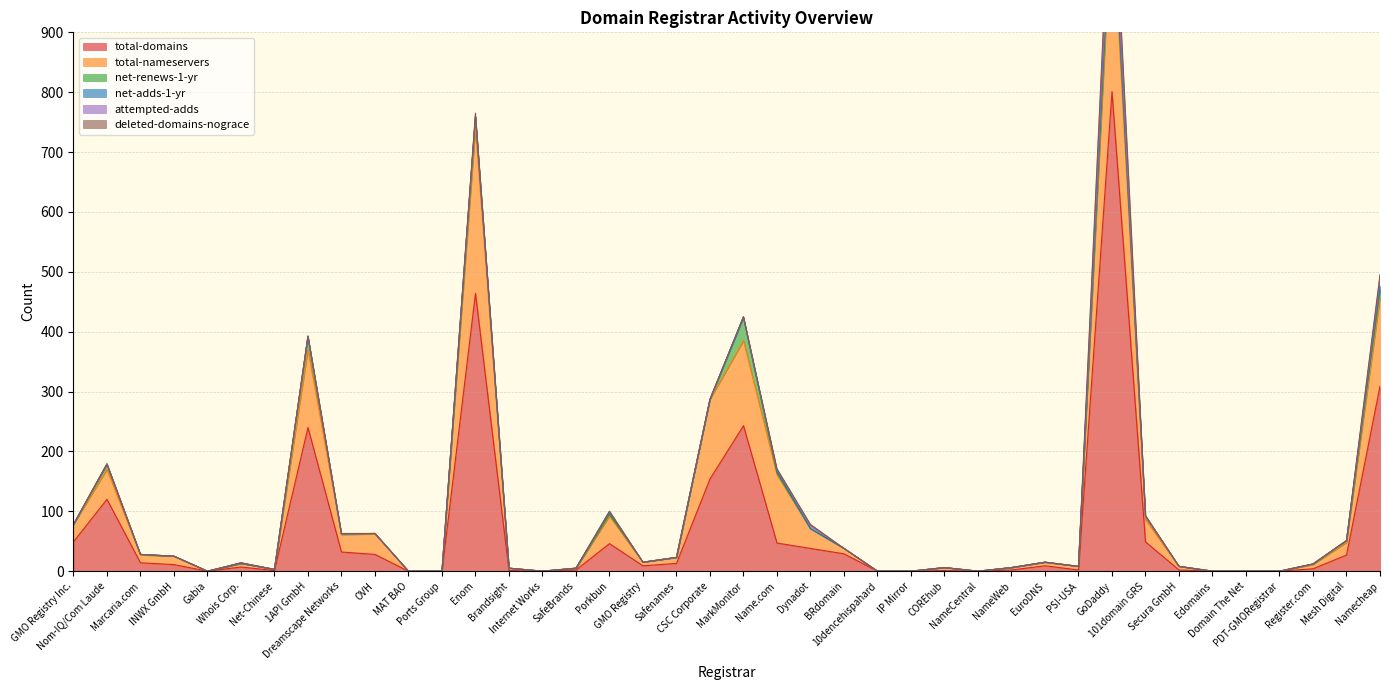

How many lines are shown in the chart?

6